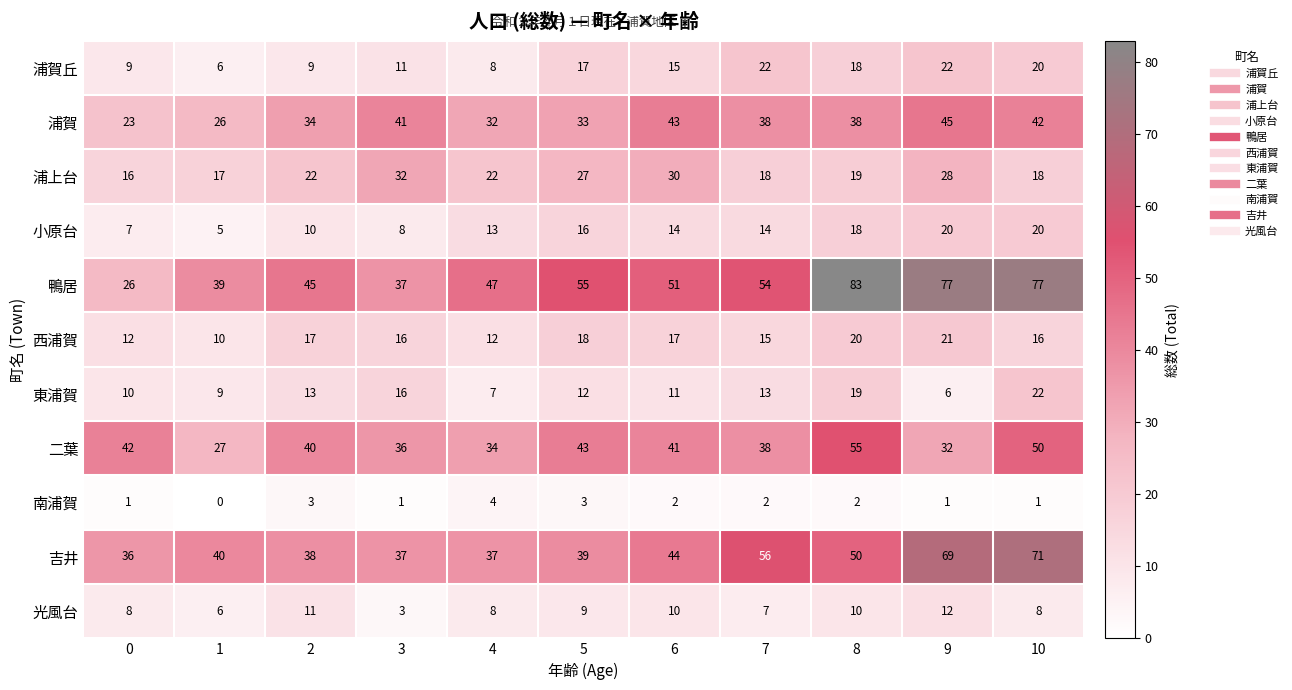

What is the difference between the maximum and minimum values in the 浦上台 series?

16